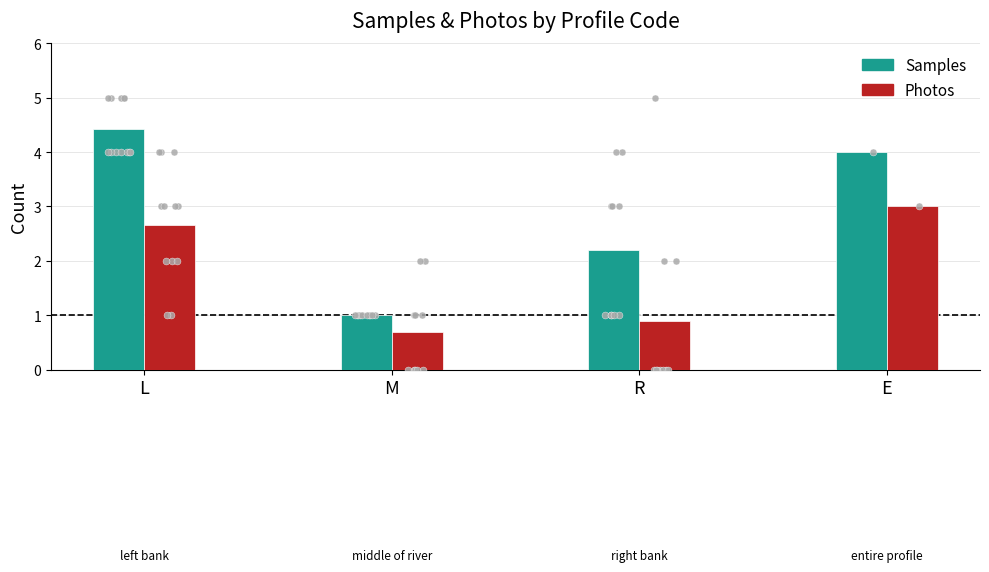

Which series has the largest total across all categories?

Samples